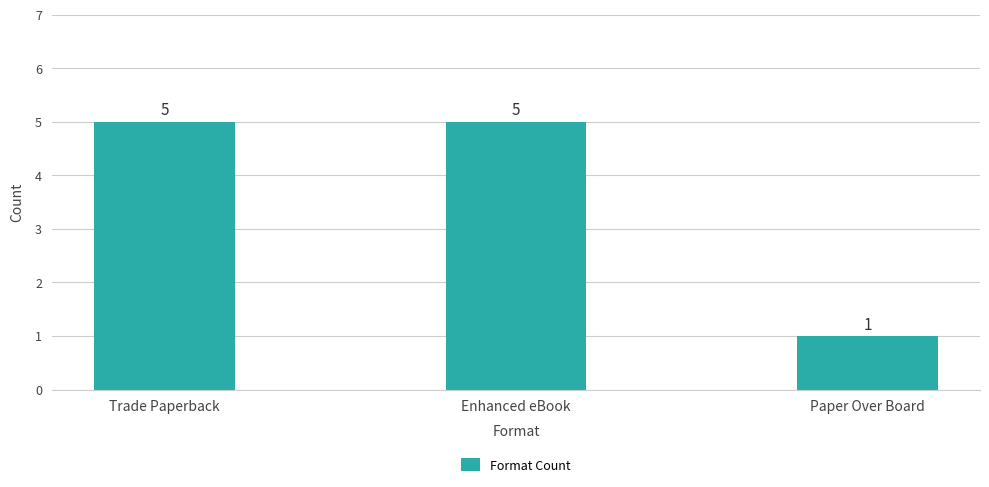

What is the maximum value shown in the chart?

5